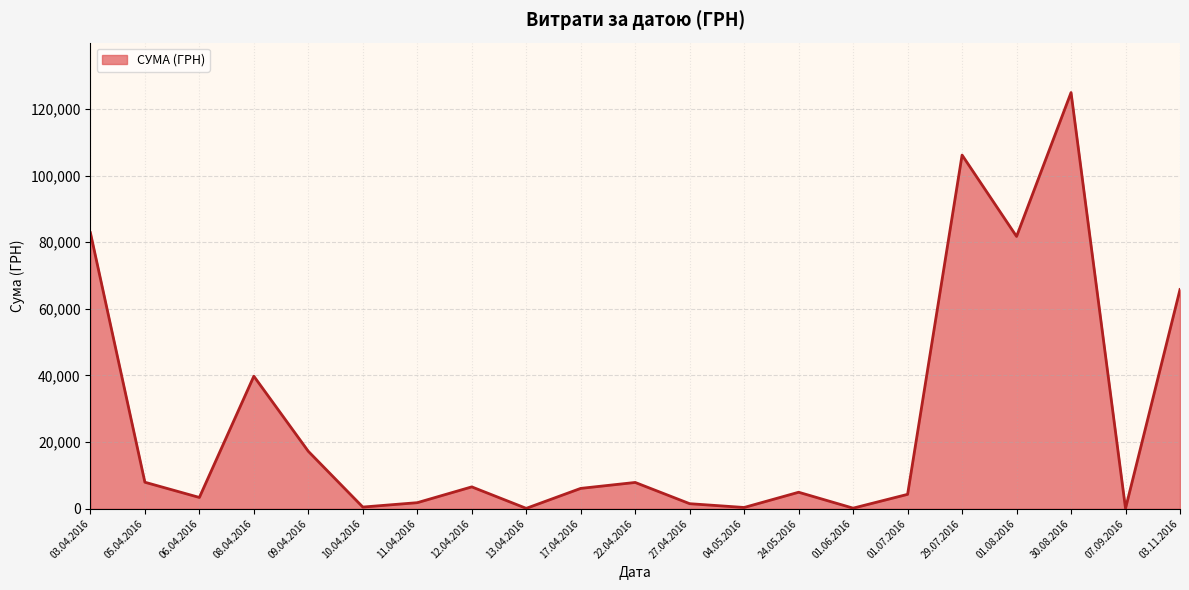

What is the change in value from 08.04.2016 to 27.04.2016?

-38265.7